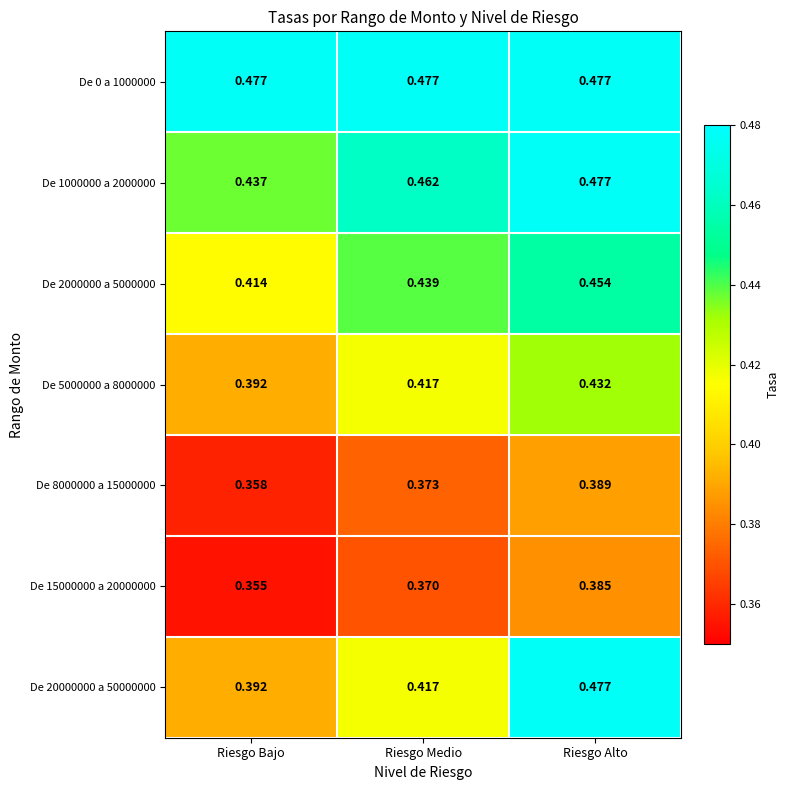

Count the number of categories in the chart.

3